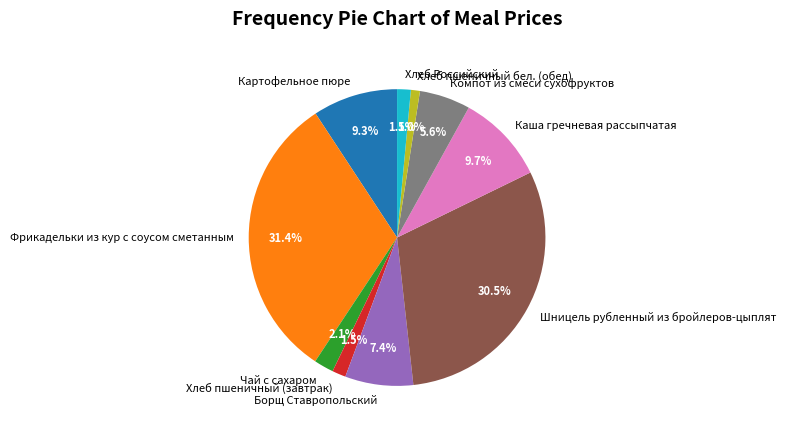

Count the number of slices in the pie.

10